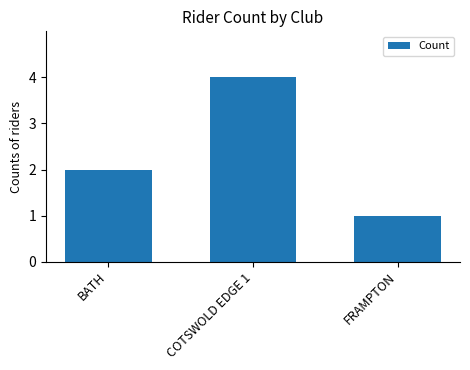

Reading left to right, list all the values displayed in this chart.

2	4	1